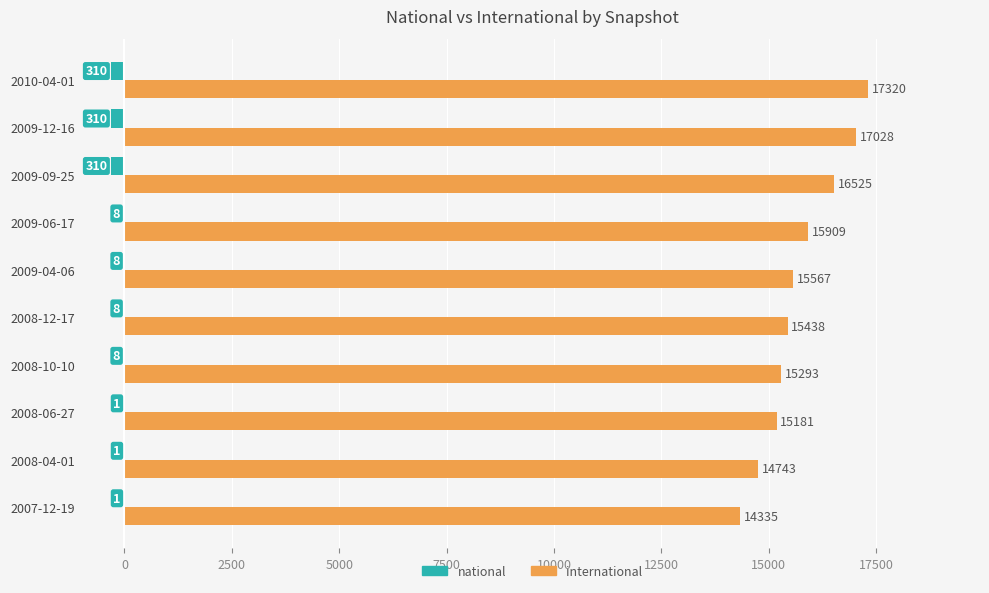

What is the sum of all national values?

-965